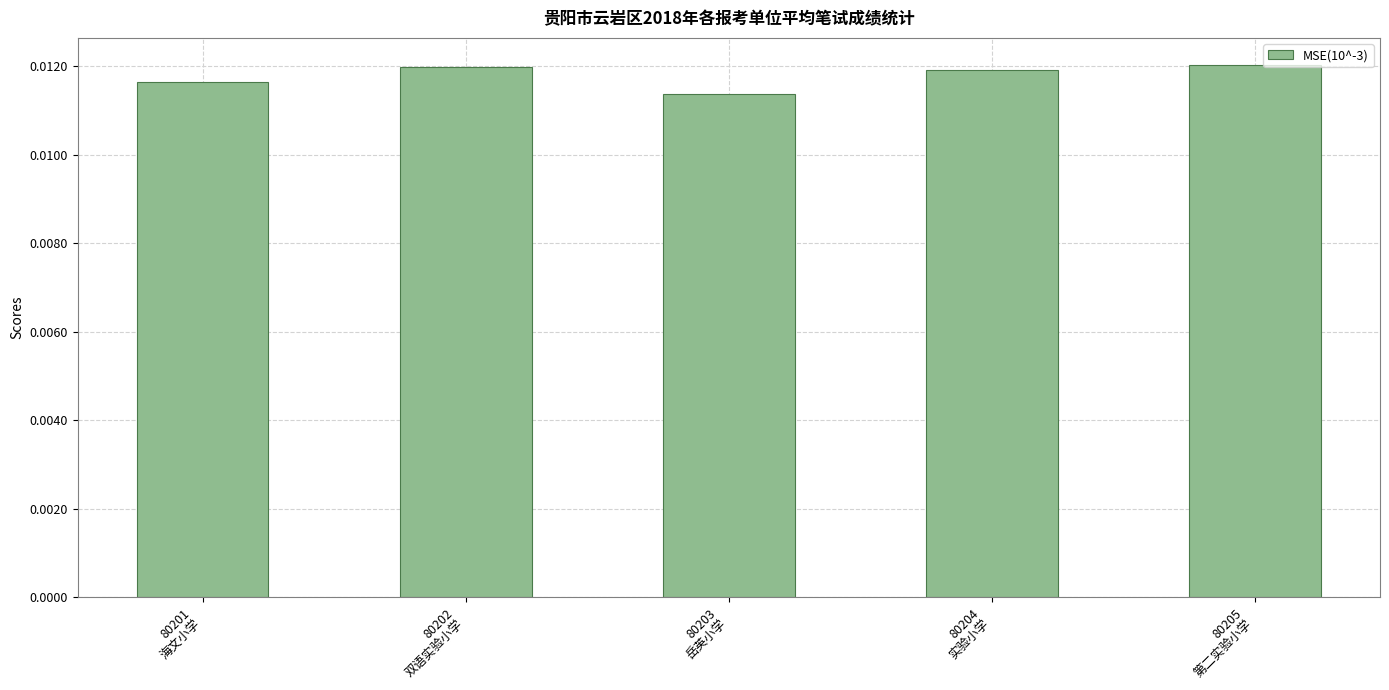

Count the values in the range 0 to 1.

5